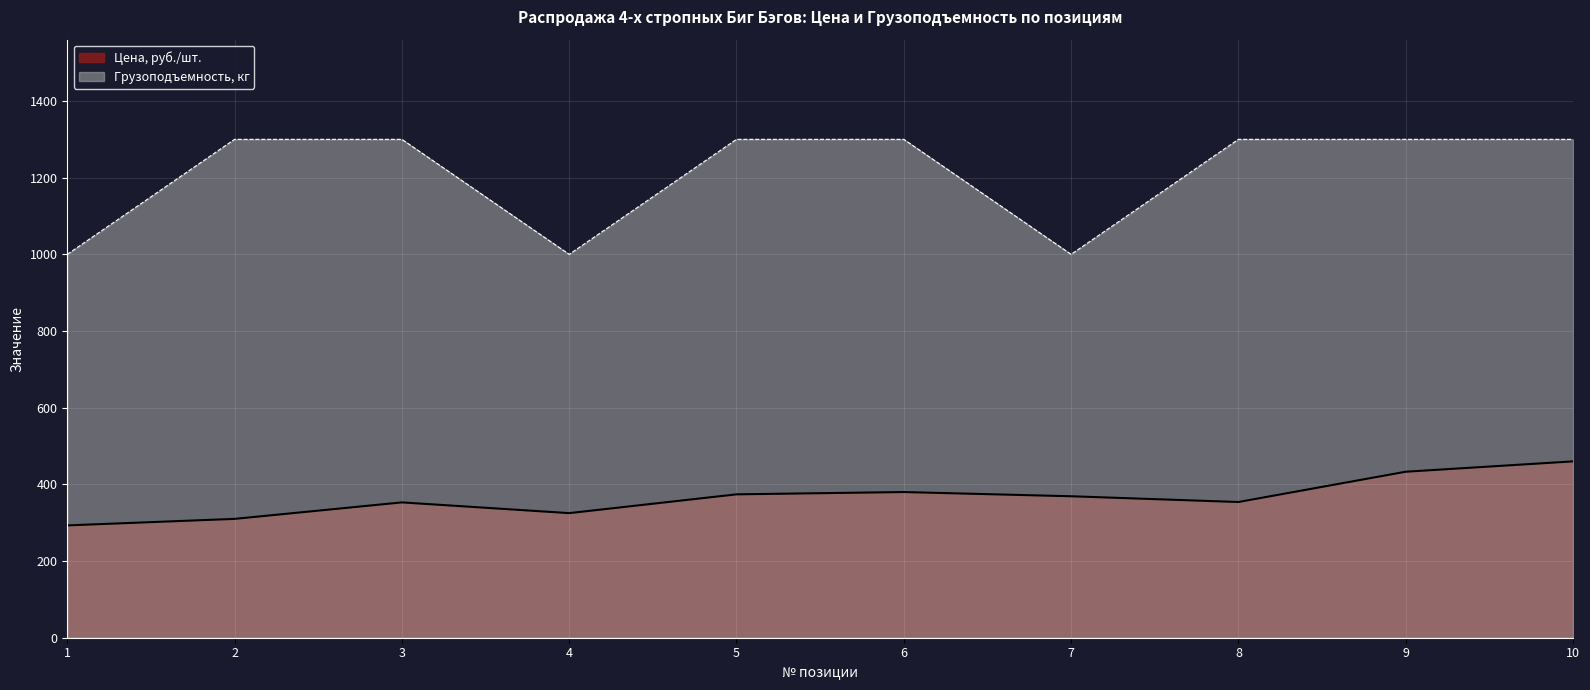

True or false: Цена, руб./шт. and Грузоподъемность, кг cross at least once.

False